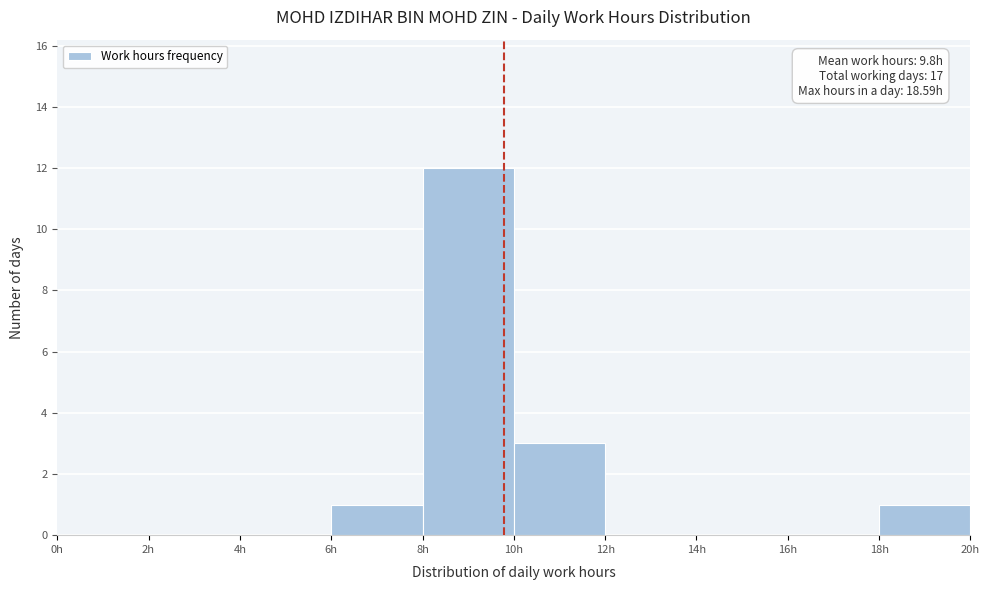

Over which range of the x-axis is the bar tallest?

8 to 10